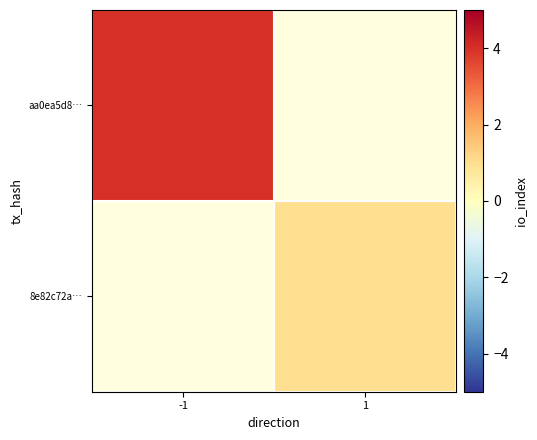

The 8e82c72a… series shows 1.0 at 1. True or false?

True